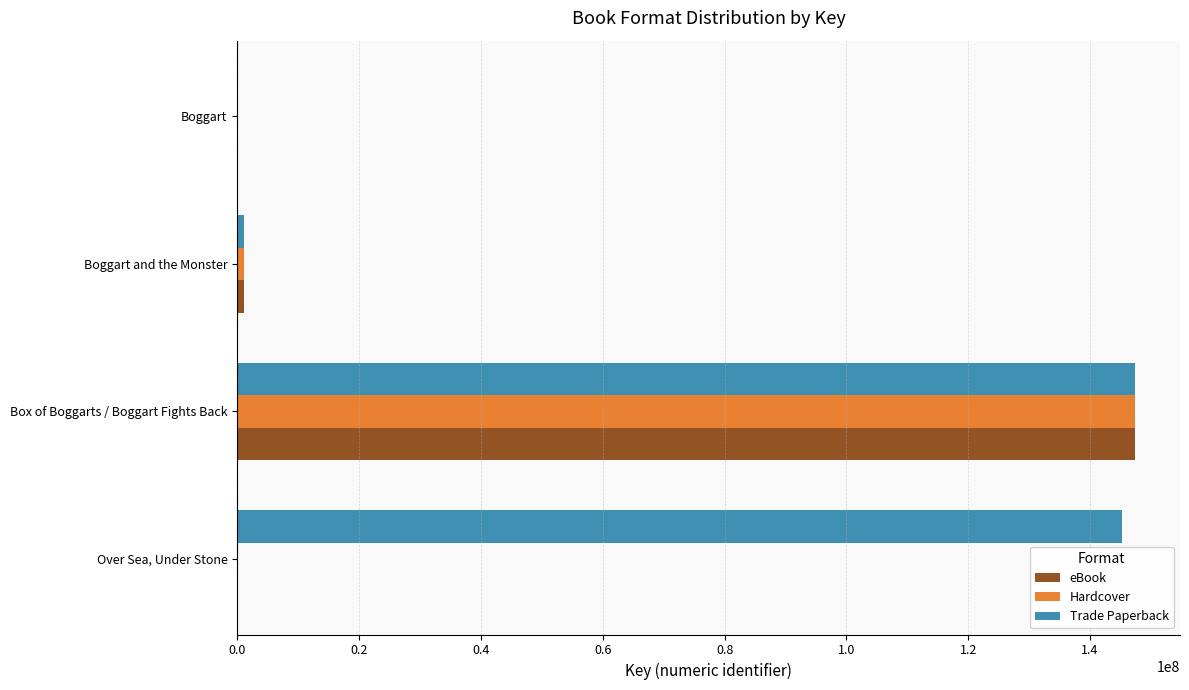

What is the sum of all eBook values?

148481497